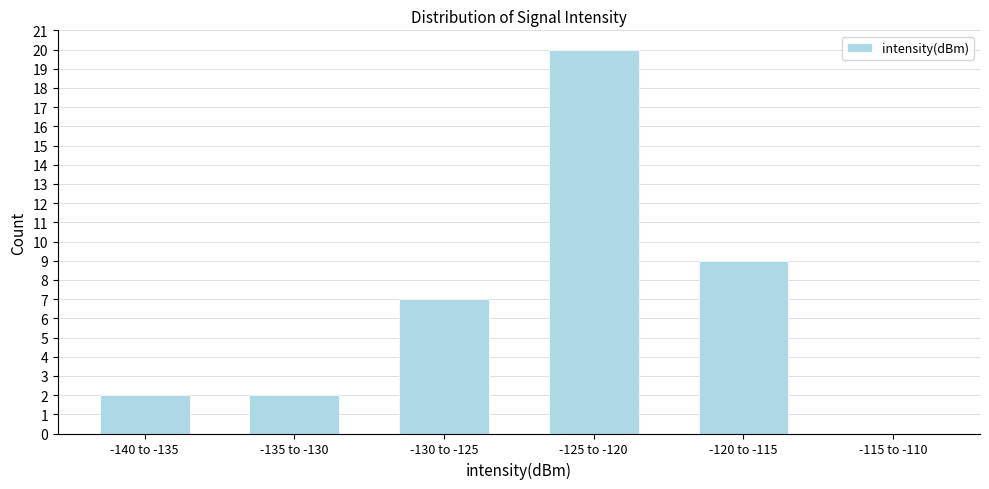

Reading left to right, extract all data points from this chart.

-140 to -135=2	-135 to -130=2	-130 to -125=7	-125 to -120=20	-120 to -115=9	-115 to -110=0